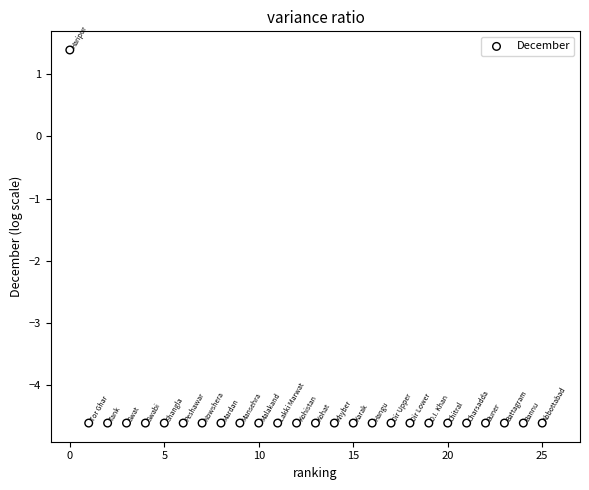

What is the range of Y values (max minus min)?

6.0